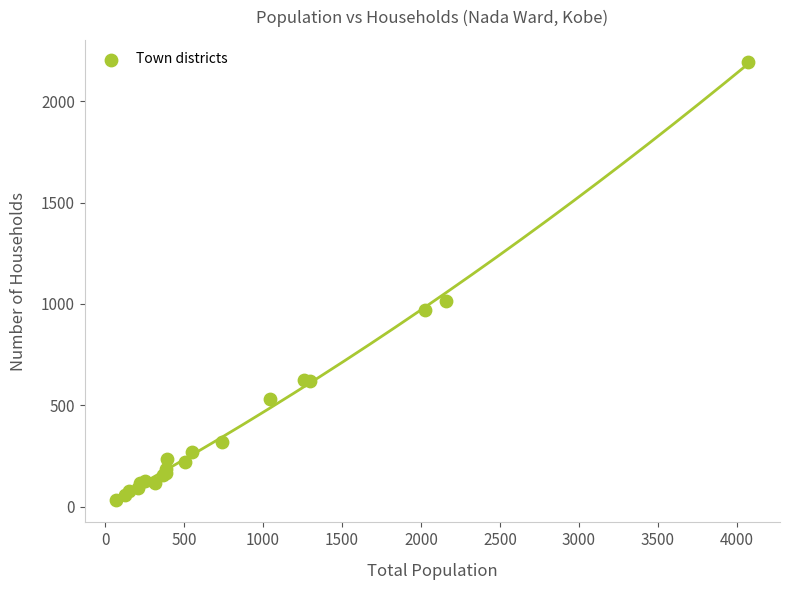

What Y value in the scatter plot is closest to 1112?

1016